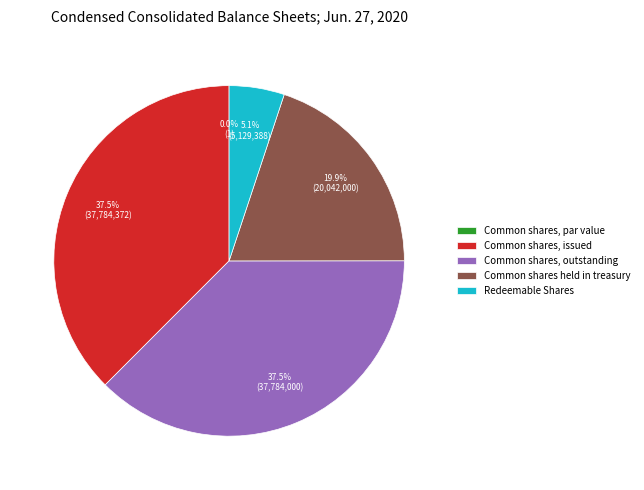

What is the change in value from Common shares, issued to Common shares held in treasury?

-17742372